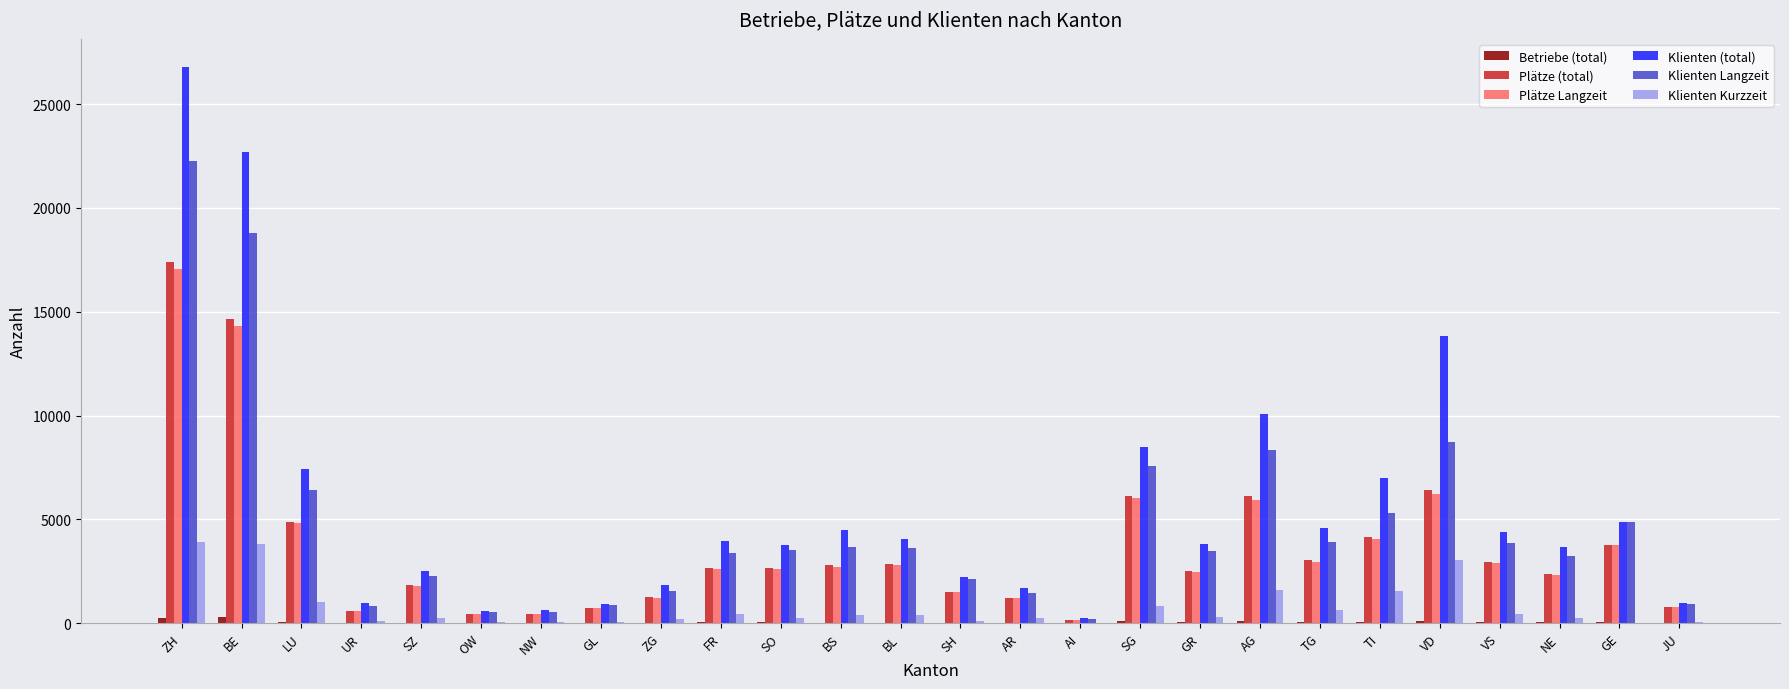

The value of Klienten Kurzzeit at TG is 652. True or false?

True